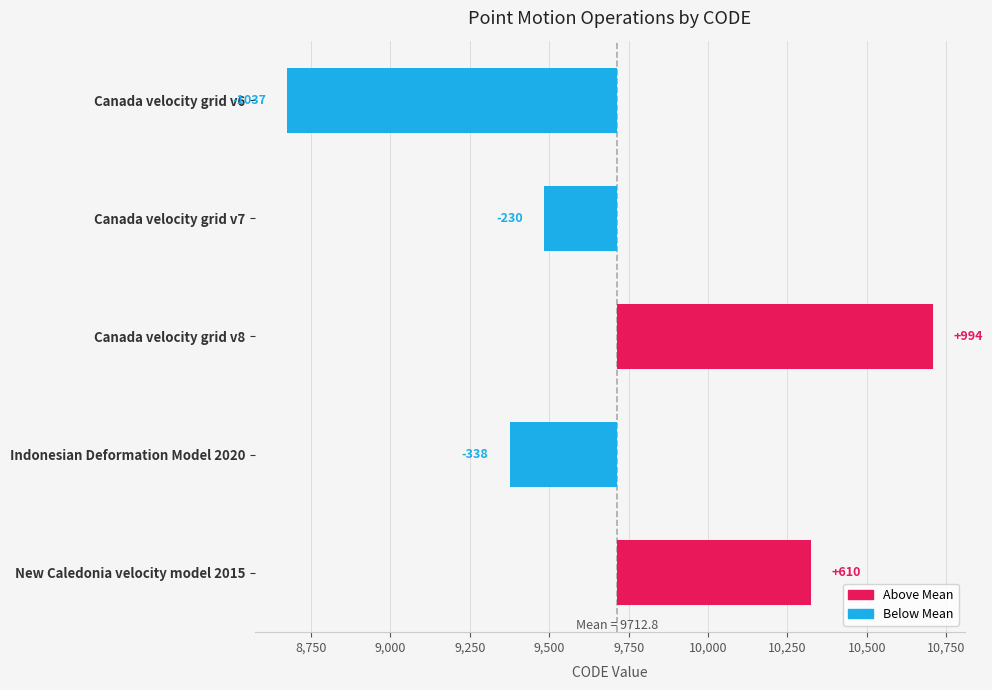

What is the difference between the values at Canada velocity grid v8 and Indonesian Deformation Model 2020?

1332.0